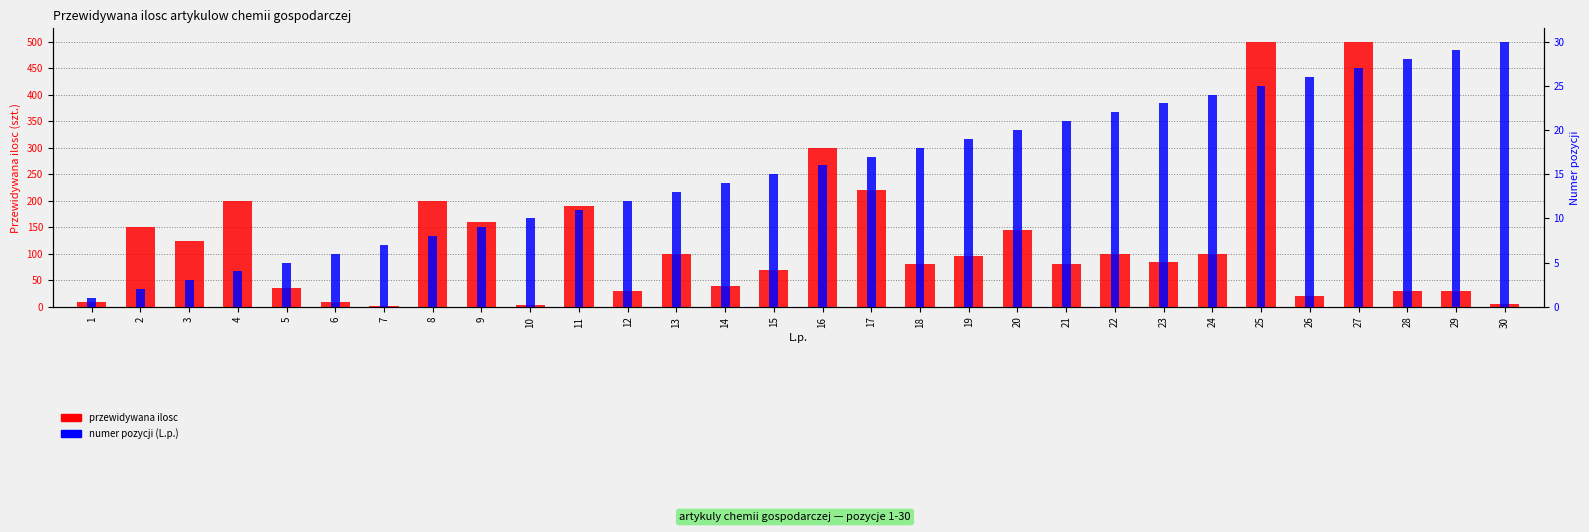

Where is numer pozycji (L.p.) nearest to the value 15?

15